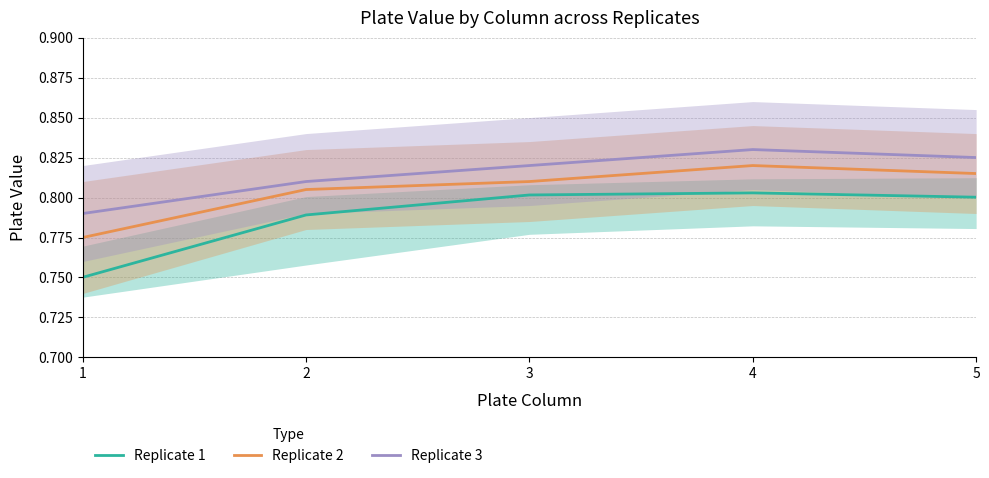

At which category is the sum across all series the highest?

4